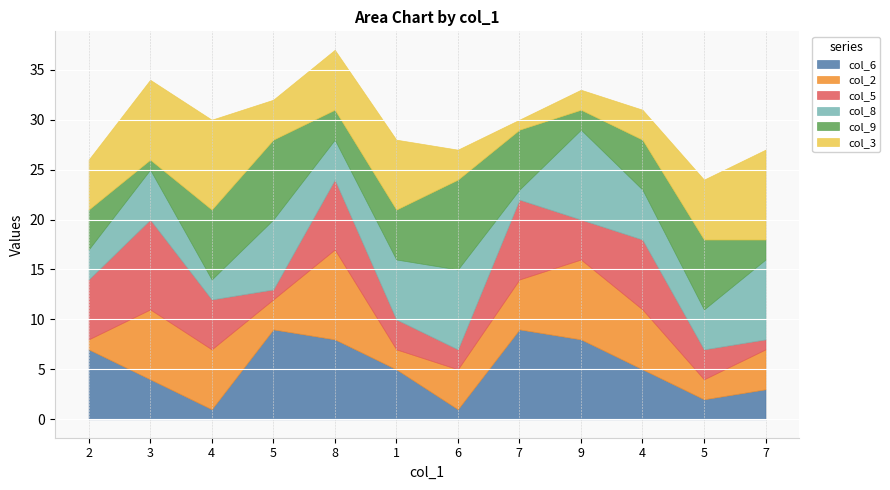

How many distinct data groups are displayed?

6